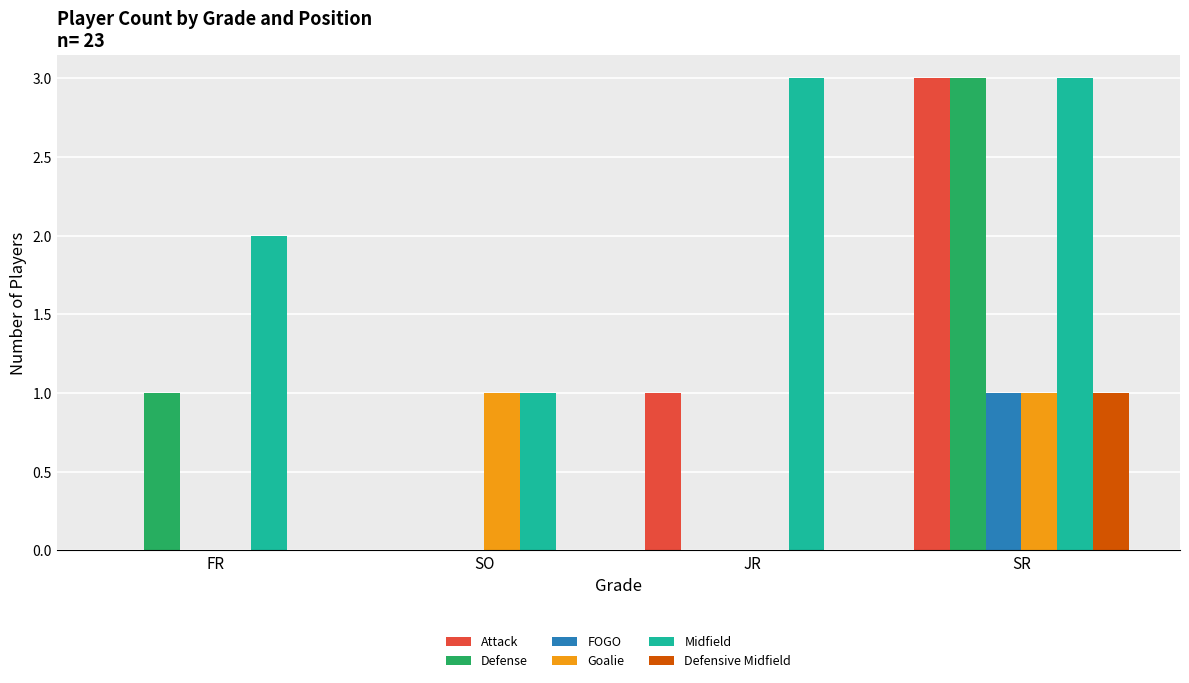

Between JR and SR, which series saw the biggest shift?

Defense